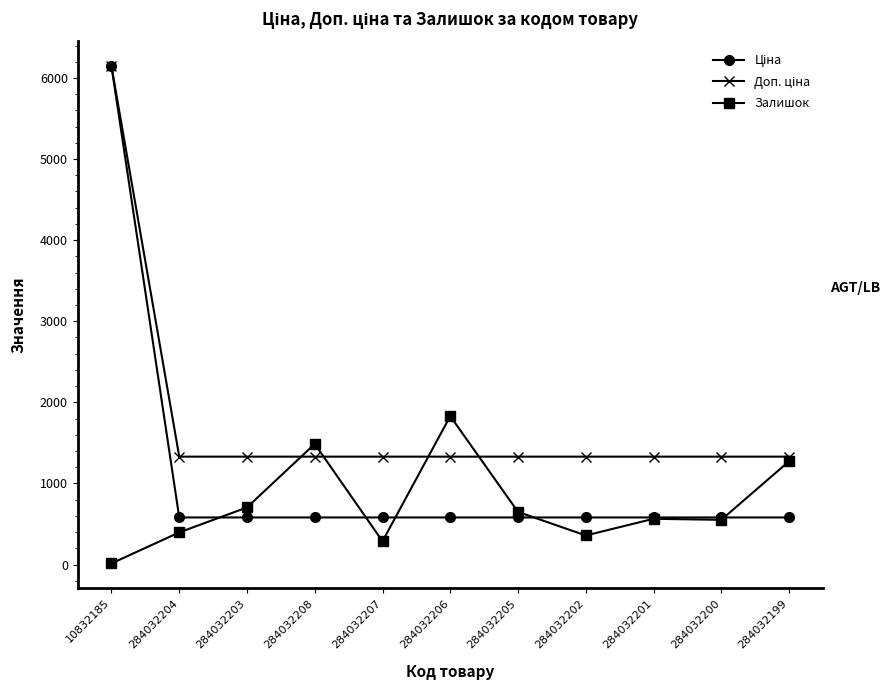

What is the average value of the Залишок series?

737.5